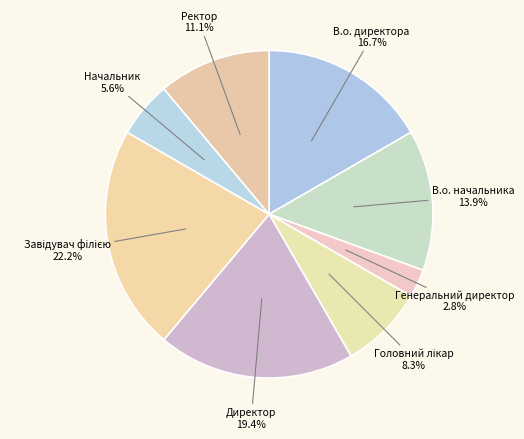

Which category has the smallest portion of the pie?

Генеральний директор